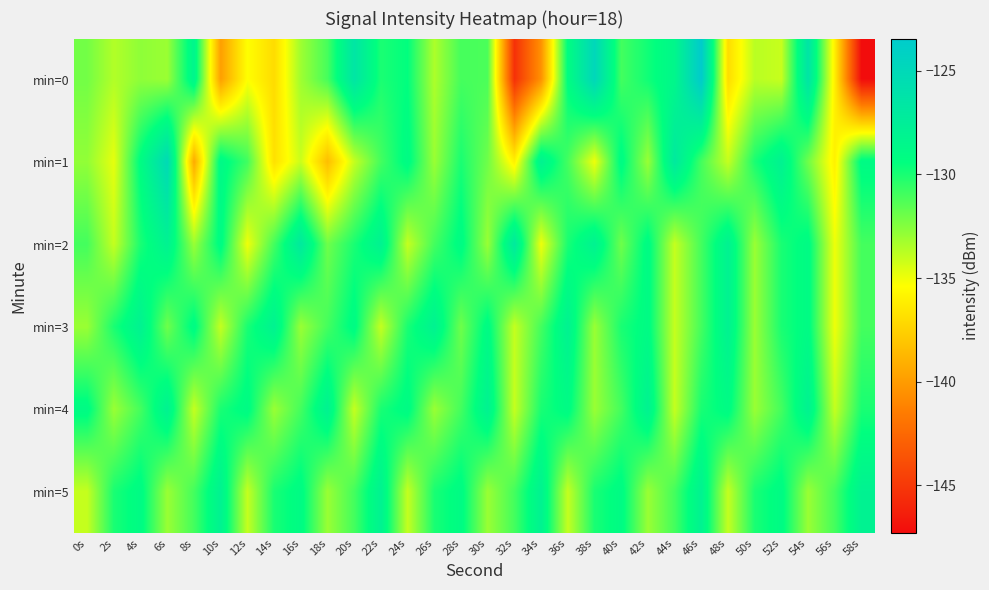

Reading right to left, what are all the values shown in this chart?

min=0: 58s=-147.3	56s=-136.1	54s=-126.4	52s=-134.1	50s=-133.7	48s=-136.9	46s=-123.4	44s=-128.5	42s=-129.8	40s=-131.0	38s=-124.8	36s=-129.2	34s=-140.5	32s=-145.4	30s=-131.2	28s=-131.0	26s=-133.4	24s=-129.4	22s=-130.0	20s=-126.5	18s=-131.0	16s=-133.1	14s=-137.0	12s=-135.4	10s=-139.8	8s=-128.3	6s=-133.0	4s=-132.7	2s=-133.6	0s=-132.1
min=1: 58s=-129.0	56s=-136.0	54s=-132.0	52s=-128.0	50s=-130.0	48s=-134.0	46s=-131.0	44s=-127.0	42s=-133.0	40s=-129.0	38s=-135.0	36s=-131.0	34s=-128.0	32s=-136.0	30s=-132.0	28s=-130.0	26s=-133.0	24s=-129.0	22s=-131.0	20s=-134.0	18s=-138.4	16s=-134.1	14s=-136.8	12s=-130.9	10s=-128.8	8s=-139.3	6s=-125.2	4s=-129.1	2s=-134.8	0s=-132.8
min=2: 58s=-131.0	56s=-135.0	54s=-129.0	52s=-130.0	50s=-133.0	48s=-128.0	46s=-131.0	44s=-134.0	42s=-129.0	40s=-132.0	38s=-128.0	36s=-130.0	34s=-135.0	32s=-127.0	30s=-133.0	28s=-129.0	26s=-131.0	24s=-134.0	22s=-128.0	20s=-130.0	18s=-132.0	16s=-127.0	14s=-131.0	12s=-135.0	10s=-129.0	8s=-133.0	6s=-128.0	4s=-130.0	2s=-134.0	0s=-131.0
min=3: 58s=-131.0	56s=-135.0	54s=-129.0	52s=-130.0	50s=-133.0	48s=-128.0	46s=-131.0	44s=-134.0	42s=-129.0	40s=-130.0	38s=-133.0	36s=-128.0	34s=-131.0	32s=-134.0	30s=-129.0	28s=-132.0	26s=-128.0	24s=-130.0	22s=-134.0	20s=-129.0	18s=-131.0	16s=-133.0	14s=-128.0	12s=-130.0	10s=-134.0	8s=-129.0	6s=-132.0	4s=-128.0	2s=-130.0	0s=-133.0
min=4: 58s=-130.0	56s=-134.0	54s=-128.0	52s=-131.0	50s=-133.0	48s=-129.0	46s=-130.0	44s=-134.0	42s=-128.0	40s=-131.0	38s=-133.0	36s=-129.0	34s=-130.0	32s=-134.0	30s=-128.0	28s=-131.0	26s=-133.0	24s=-129.0	22s=-130.0	20s=-134.0	18s=-128.0	16s=-131.0	14s=-133.0	12s=-129.0	10s=-130.0	8s=-134.0	6s=-128.0	4s=-131.0	2s=-133.0	0s=-129.0
min=5: 58s=-128.0	56s=-131.0	54s=-133.0	52s=-129.0	50s=-130.0	48s=-134.0	46s=-128.0	44s=-131.0	42s=-133.0	40s=-129.0	38s=-130.0	36s=-134.0	34s=-128.0	32s=-131.0	30s=-133.0	28s=-129.0	26s=-130.0	24s=-134.0	22s=-128.0	20s=-131.0	18s=-133.0	16s=-129.0	14s=-130.0	12s=-134.0	10s=-128.0	8s=-131.0	6s=-133.0	4s=-129.0	2s=-130.0	0s=-134.0